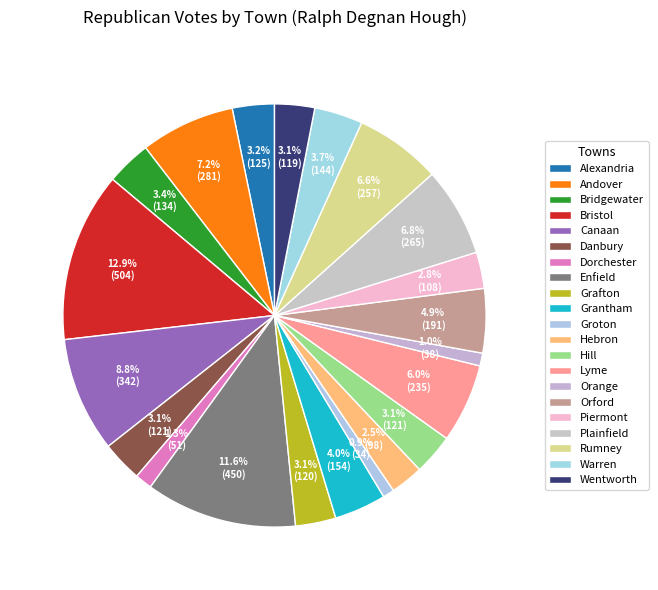

What portion of the pie excludes Andover?

92.8%